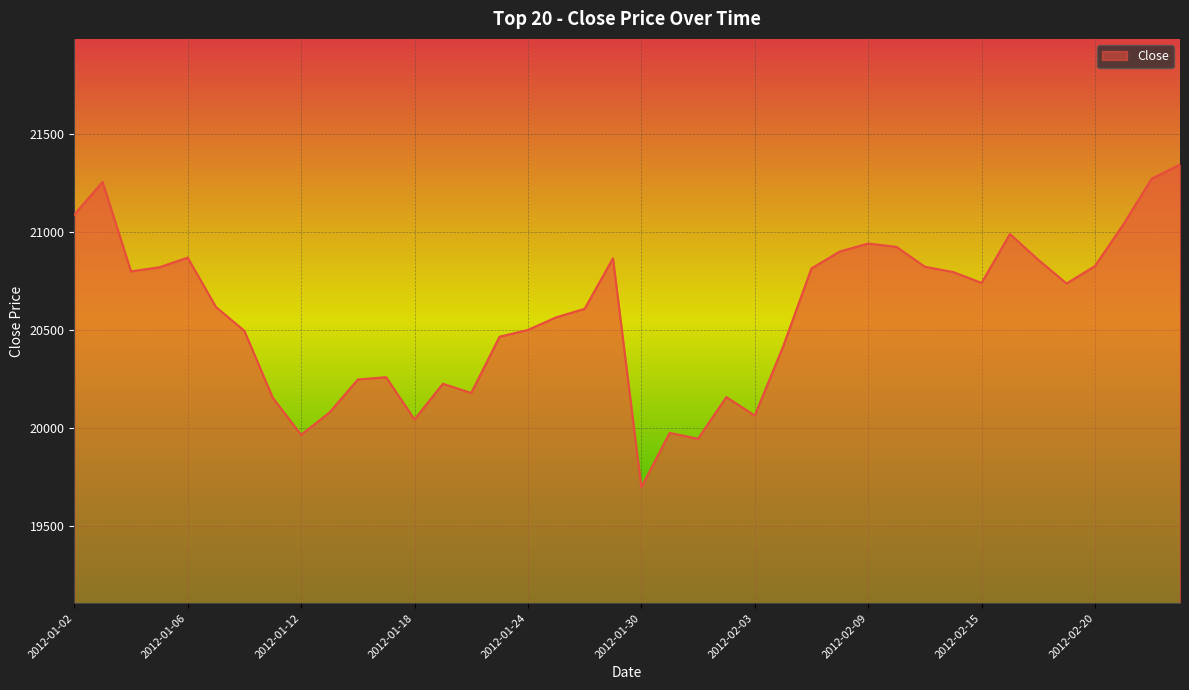

What is the difference between the maximum and minimum values?

1644.3